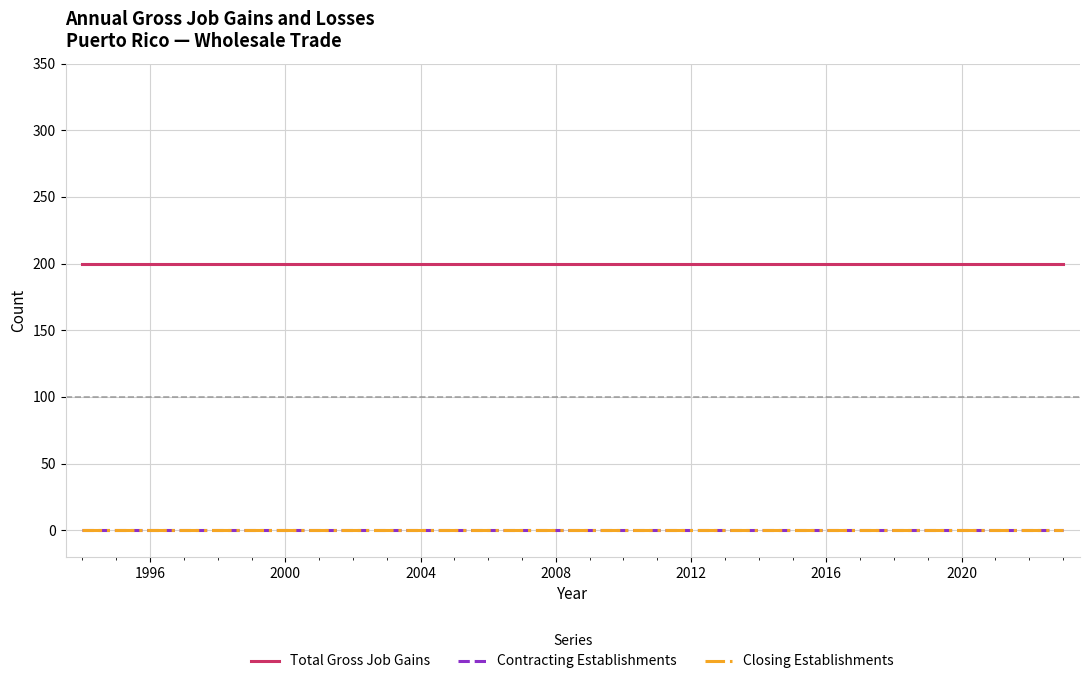

What is the minimum value for Total Gross Job Gains?

200